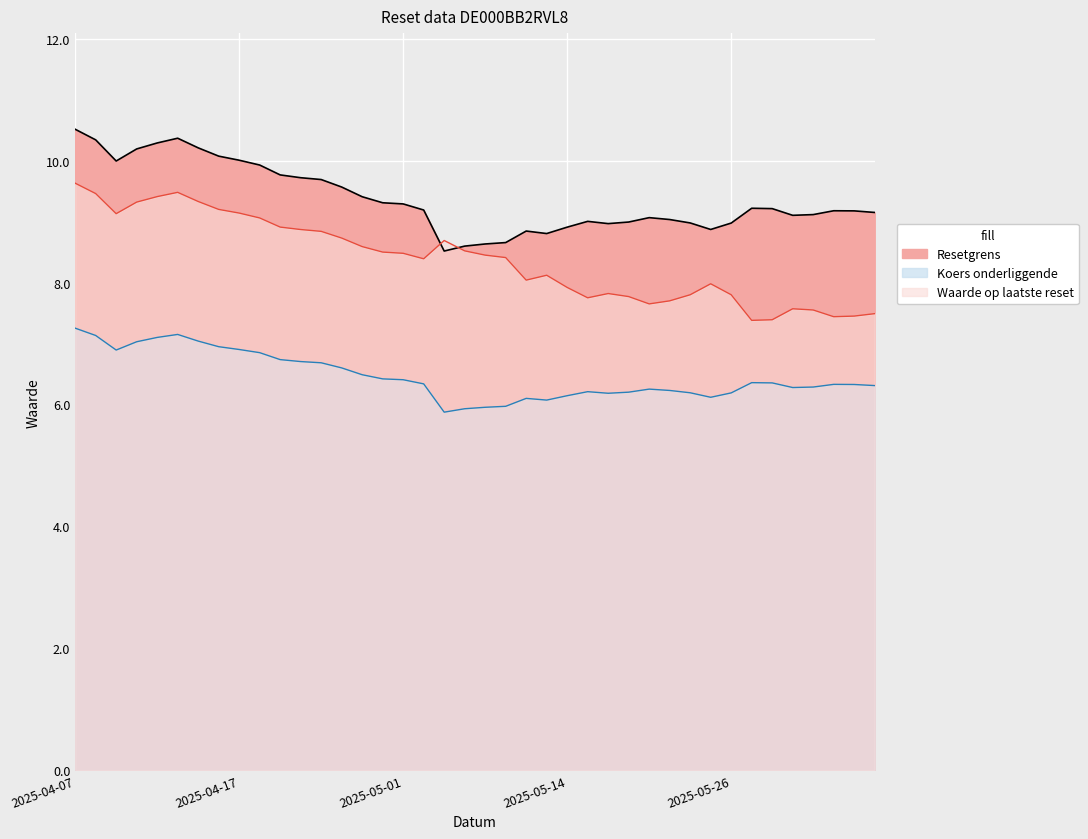

At which category does Koers onderliggende reach its first local peak?

2025-04-14